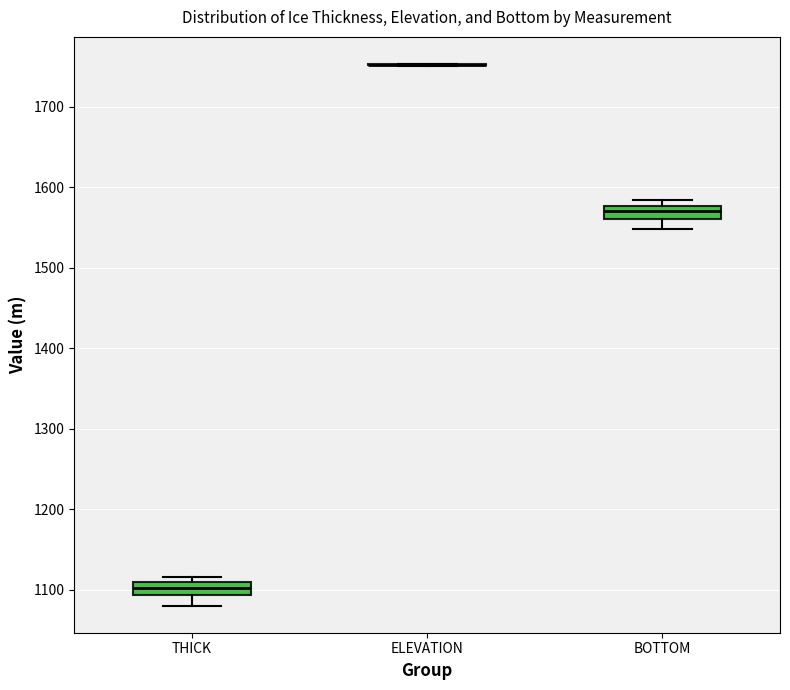

Reading left to right, read every box against the y-axis: the position of its median line, the range the box covers, and the ends of its whiskers. The values are not printed on the chart, so give them approximately, as read against the axis.

THICK: median 1100, box 1090 to 1110, whiskers 1080 to 1120
ELEVATION: box collapsed to a line at 1750, whiskers 1750 to 1750
BOTTOM: median 1570, box 1560 to 1580, whiskers 1550 to 1580 (just above the box's upper edge)